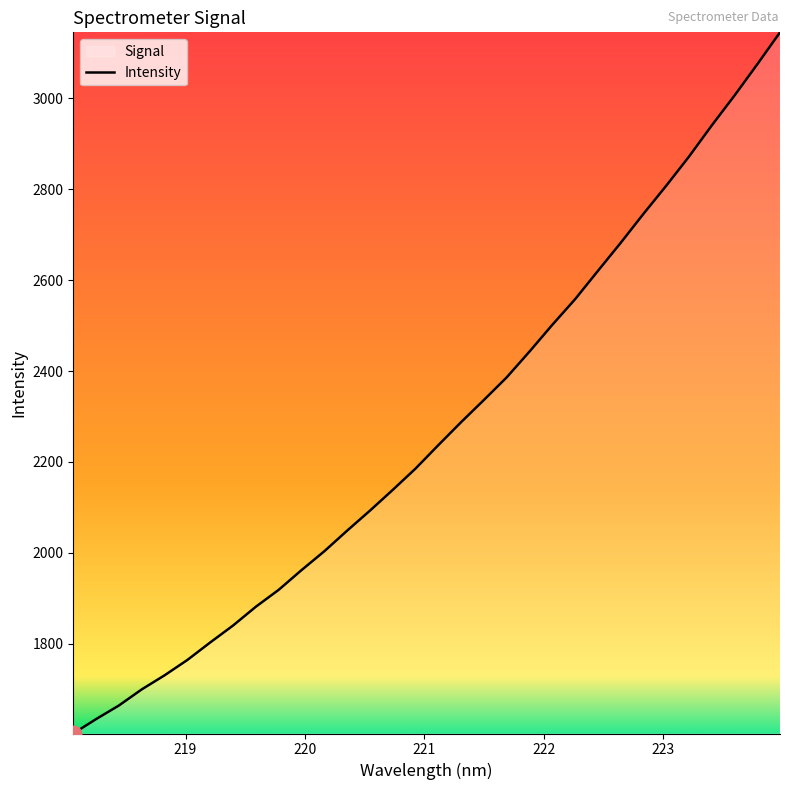

Reading left to right, transcribe all the data shown in this chart.

1602.3	1634.1	1664.0	1699.4	1730.4	1764.2	1802.7	1840.0	1881.3	1918.5	1961.8	2003.3	2048.7	2092.7	2138.4	2185.3	2236.9	2287.5	2336.3	2386.0	2442.8	2501.6	2558.0	2620.2	2681.9	2745.8	2807.7	2871.8	2940.4	3006.3	3075.0	3145.5